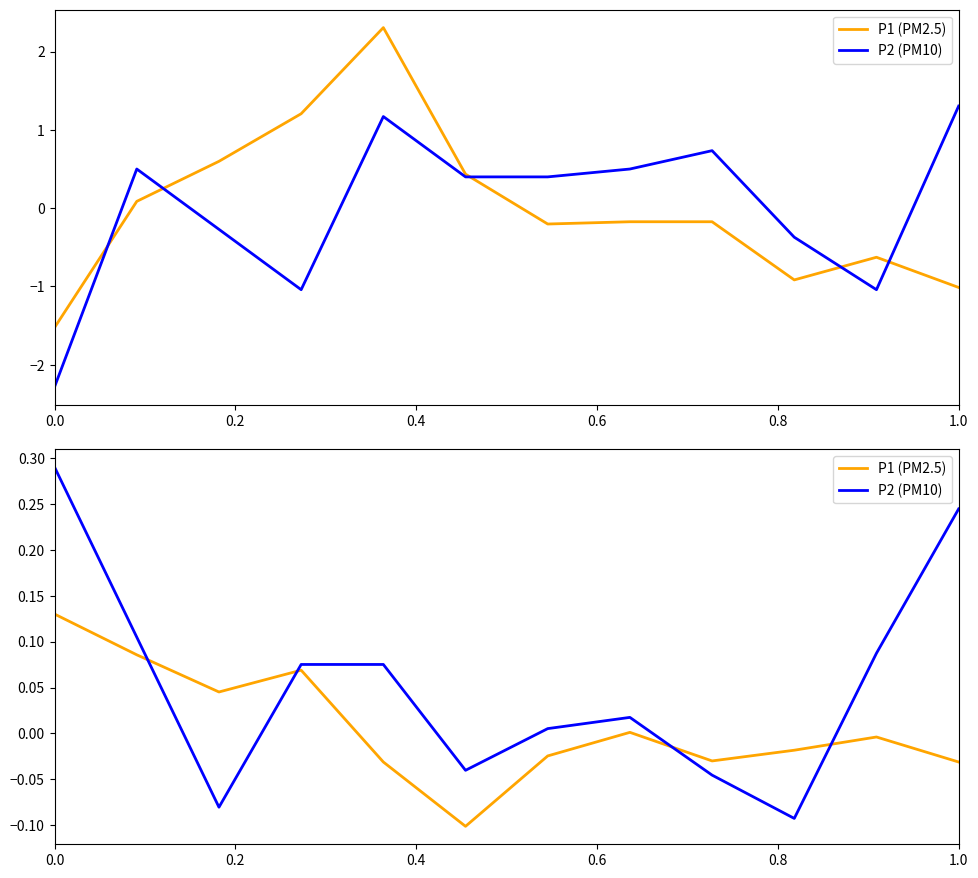

Which series has the widest spread of values?

P2 (PM10)